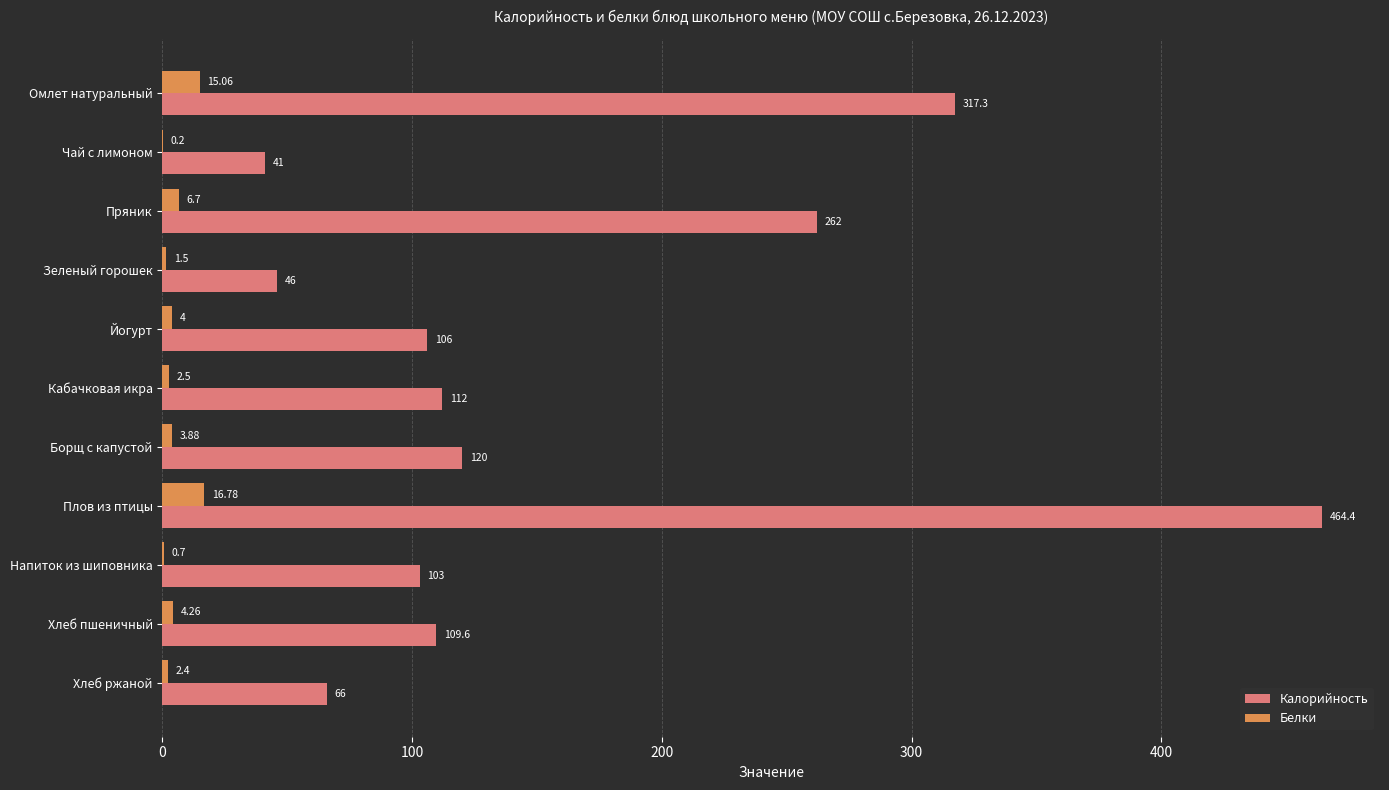

What is the sum of all Белки values?

58.0